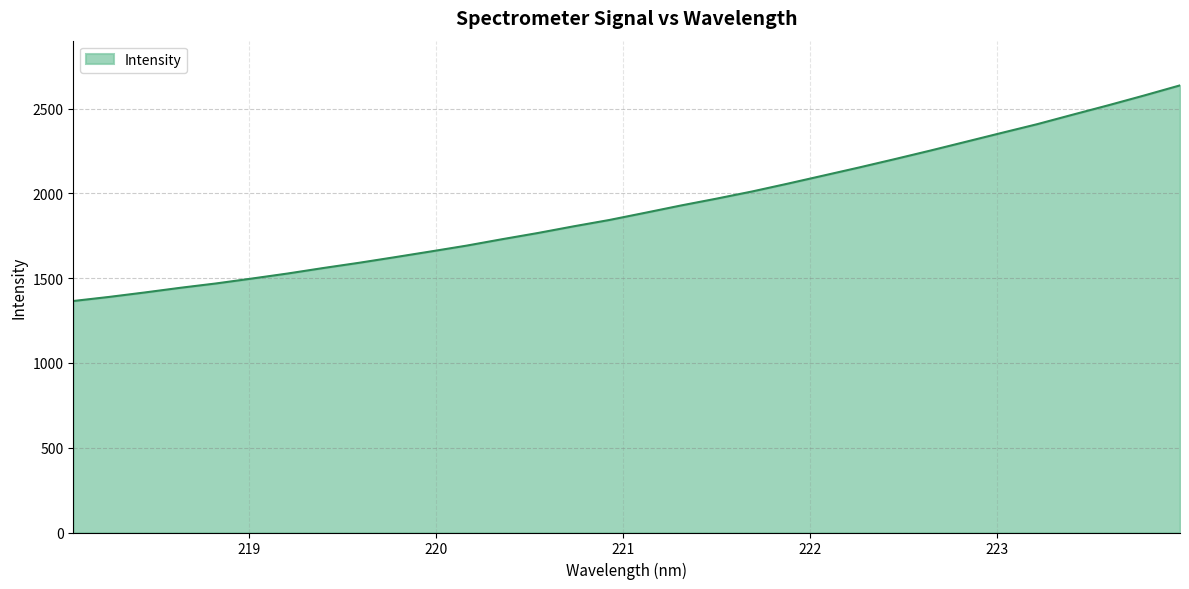

What is the maximum value shown in the chart?

2637.5